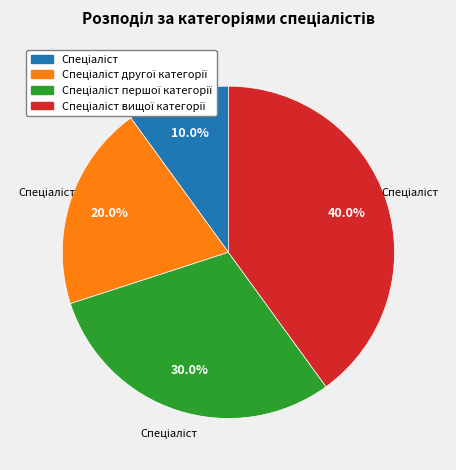

Does any single category account for the majority?

No